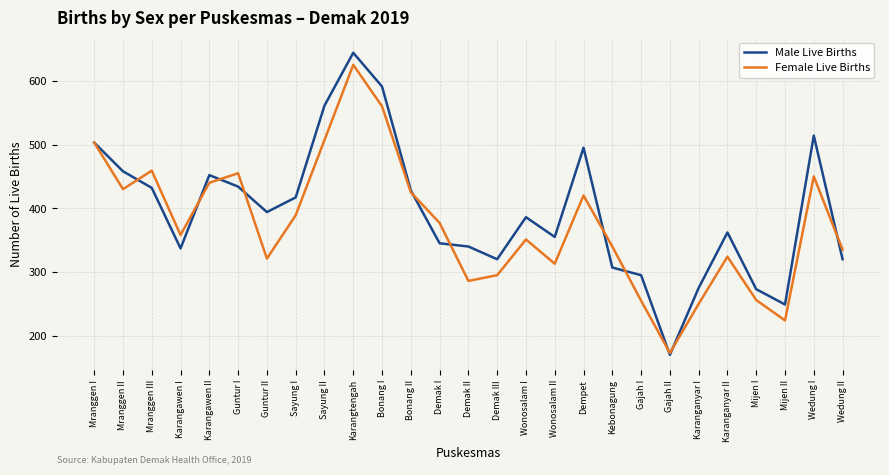

Which series ends up on top after the final intersection of Male Live Births and Female Live Births?

Female Live Births